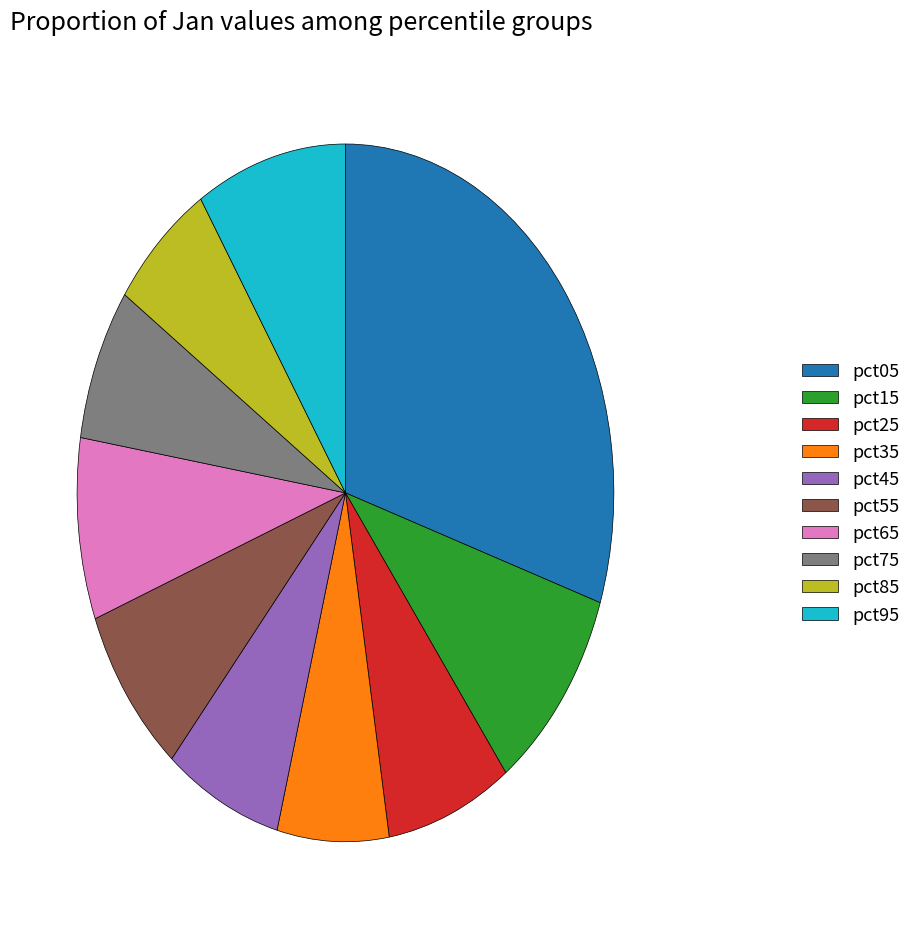

Which slice is the largest?

pct05